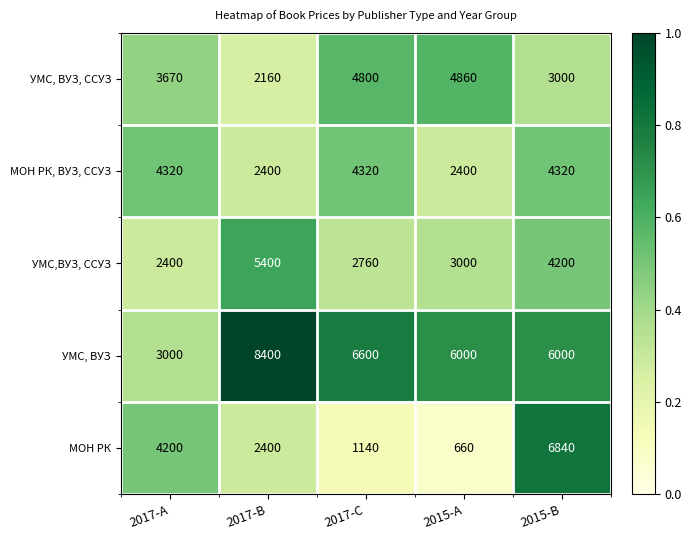

Reading left to right, what are all the values shown in this chart?

УМС, ВУЗ, ССУЗ: 3670	2160	4800	4860	3000
МОН РК, ВУЗ, ССУЗ: 4320	2400	4320	2400	4320
УМС,ВУЗ, ССУЗ: 2400	5400	2760	3000	4200
УМС, ВУЗ: 3000	8400	6600	6000	6000
МОН РК: 4200	2400	1140	660	6840